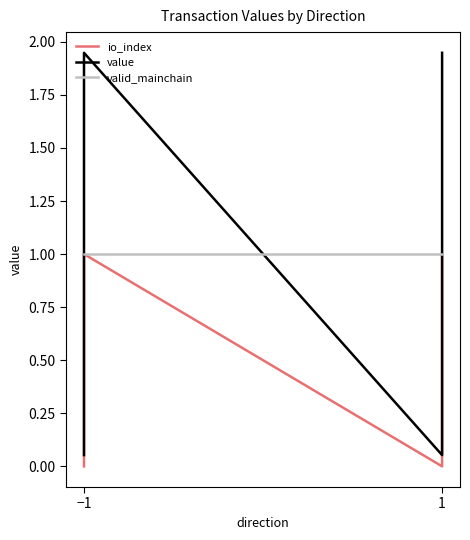

What is the average value of the io_index series?

0.5